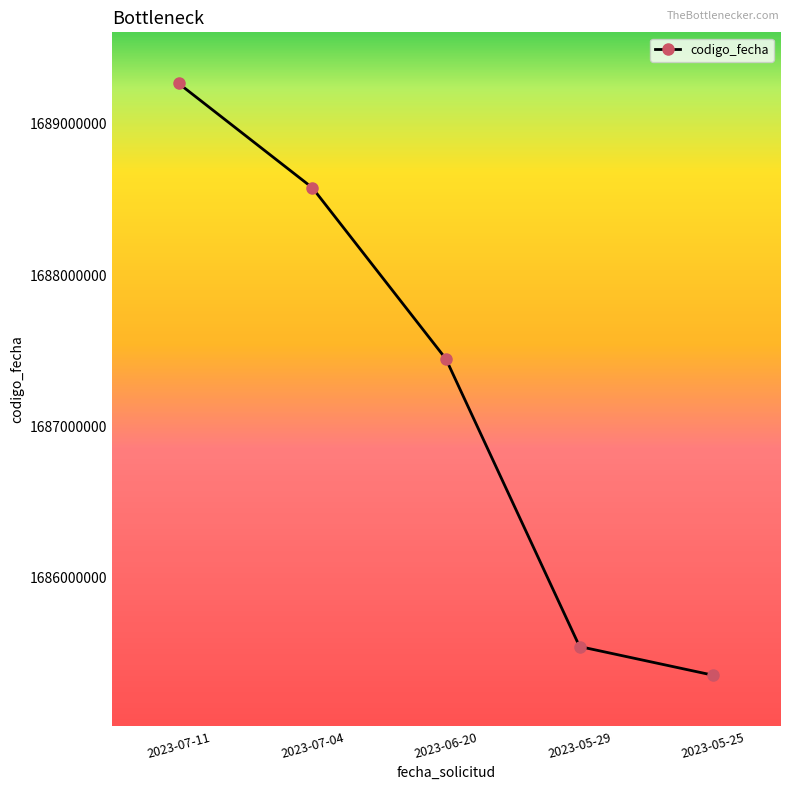

At which label is the value closest to 1687311284?

2023-06-20